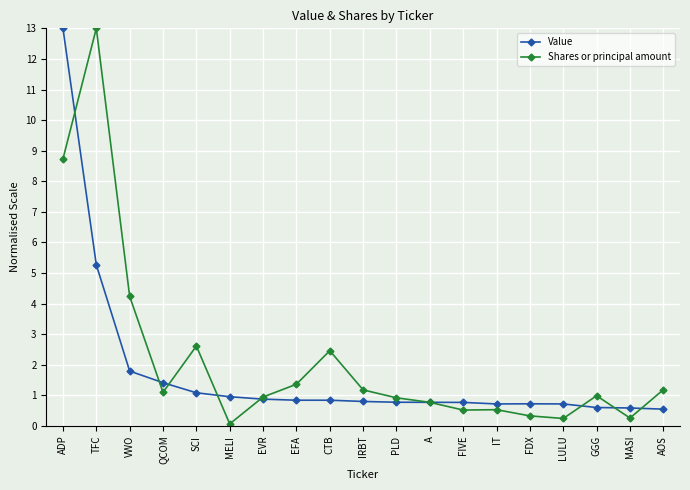

Which series has the largest total across all categories?

Shares or principal amount